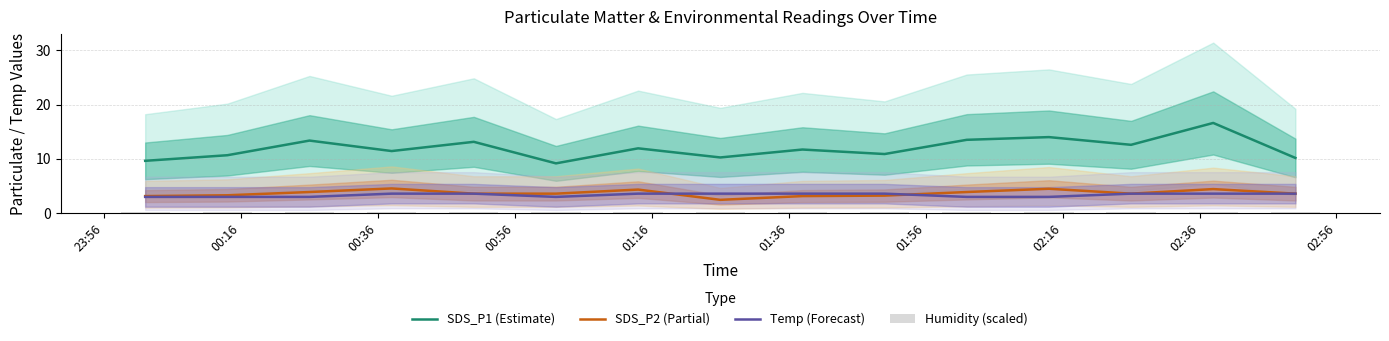

How many groups of bars are there?

15